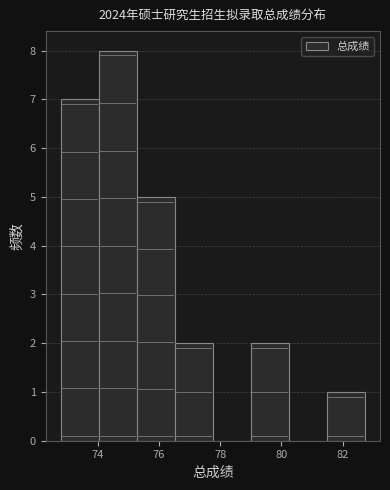

Reading left to right, transcribe this chart: for each bar, give the range it covers on the x-axis and its height. Neither the bar edges nor the heights are printed on the chart, so give them approximately, as read against the axes.

72.80 to 74.04: 7
74.04 to 75.28: 8
75.28 to 76.52: 5
76.52 to 77.76: 2
77.76 to 79.00: 0
79.00 to 80.24: 2
80.24 to 81.48: 0
81.48 to 82.72: 1